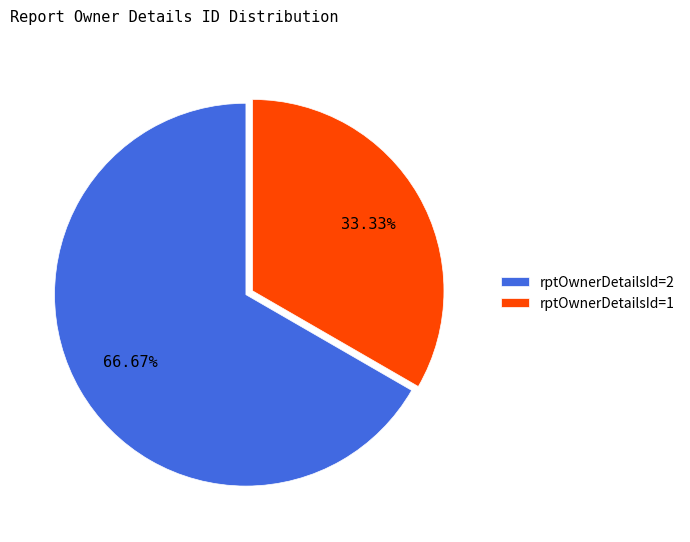

Which slice represents more than half of the pie?

rptOwnerDetailsId=2